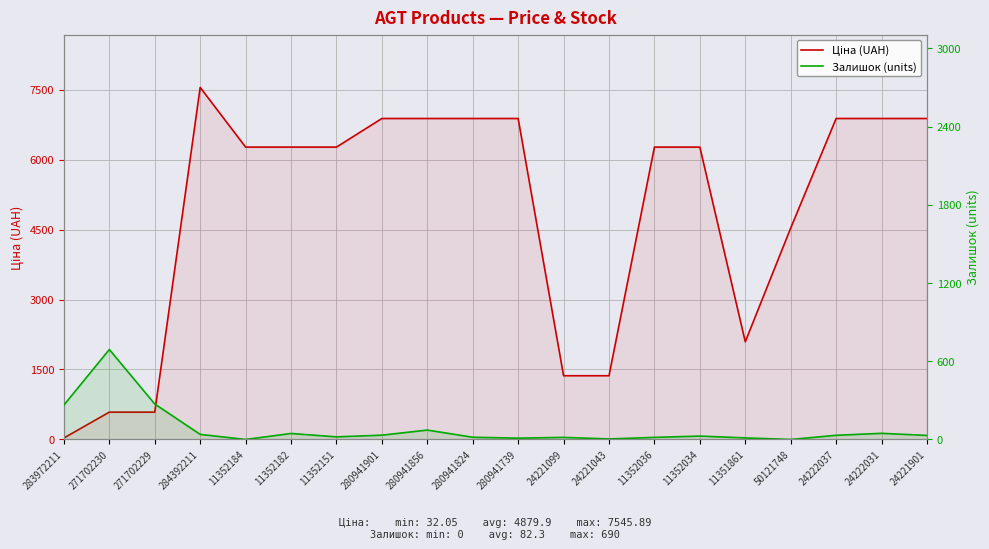

What is the sum of all Залишок (units) values?

1647.0